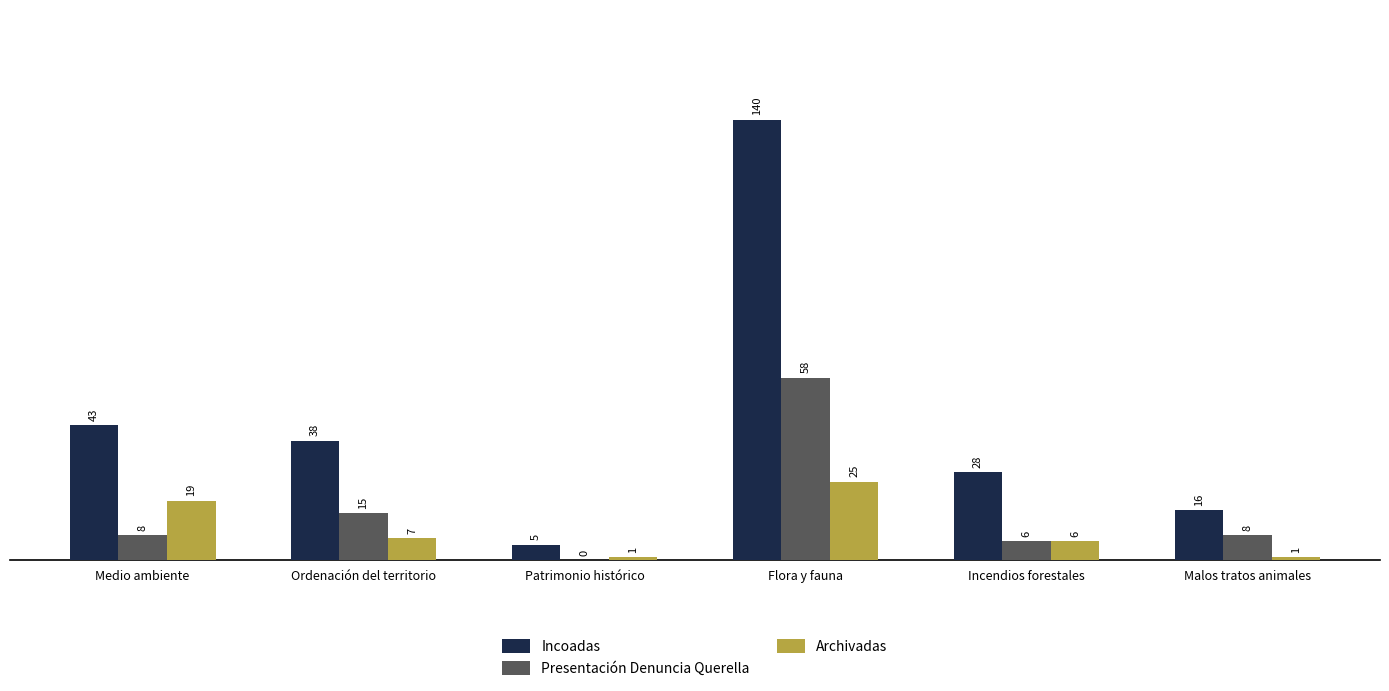

Count the number of categories in the chart.

6